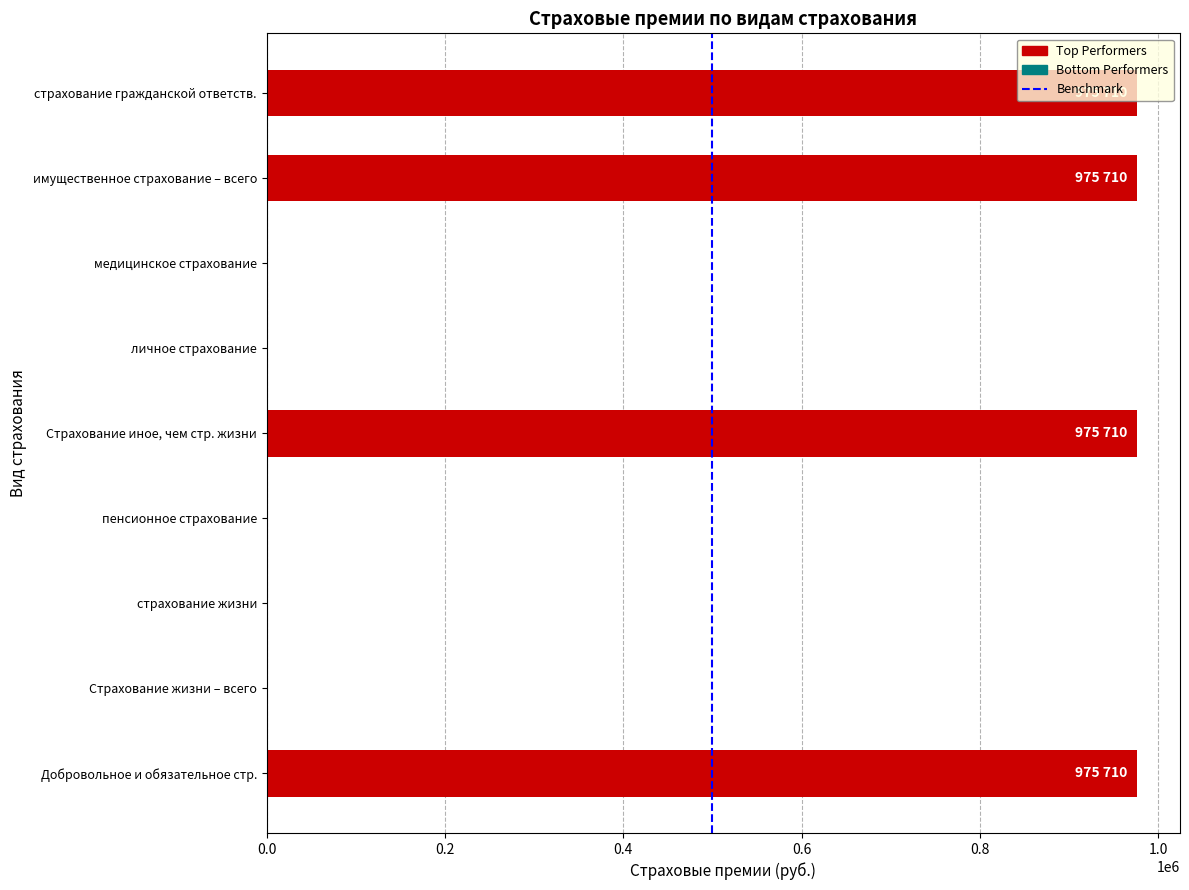

True or false: the data shows 975710.0 at Добровольное и обязательное стр..

True